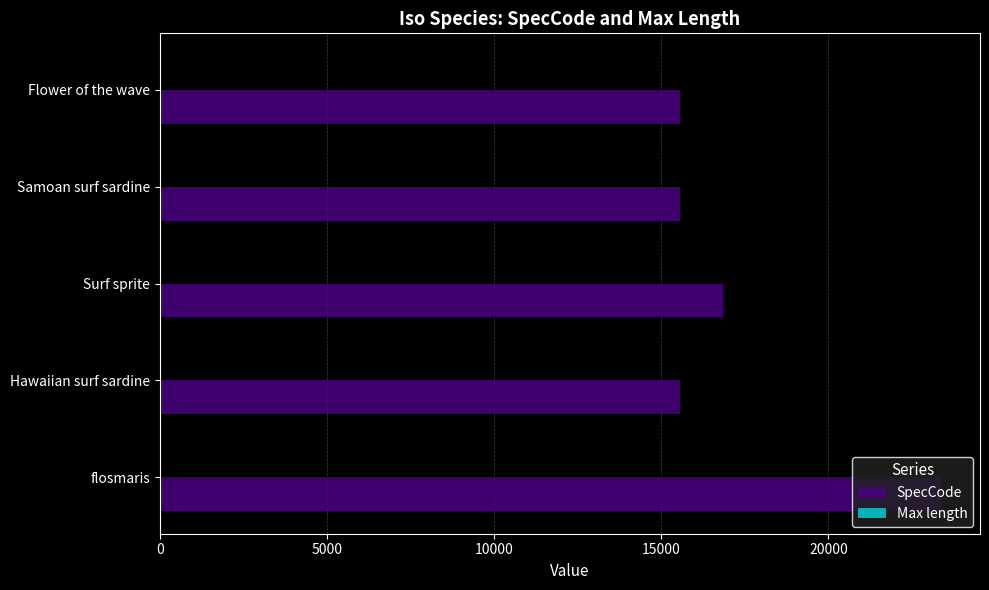

Is it true that SpecCode equals 15557.0 at Flower of the wave?

True